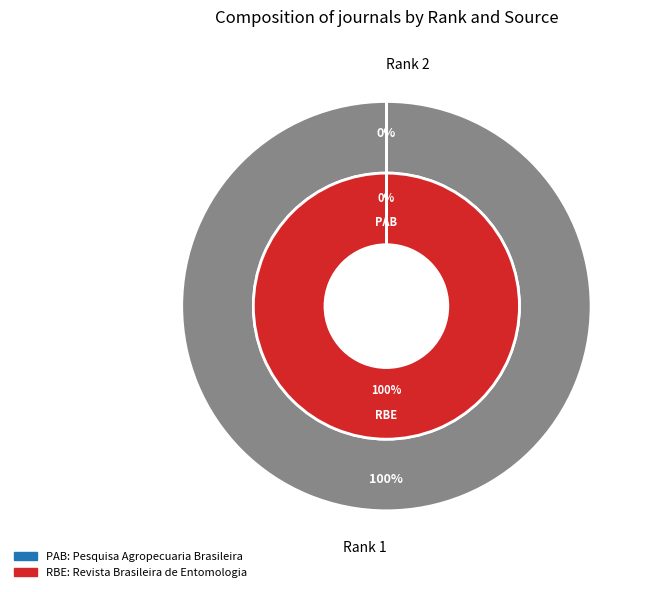

Does Revista Brasileira de Entomologia represent more than half of the total?

Yes